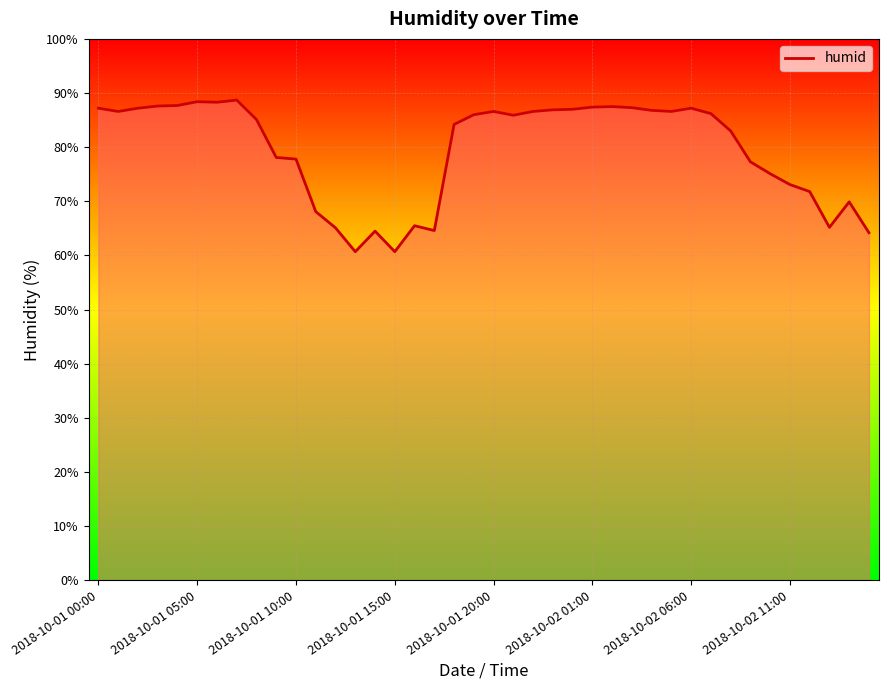

What is the maximum value shown in the chart?

88.7